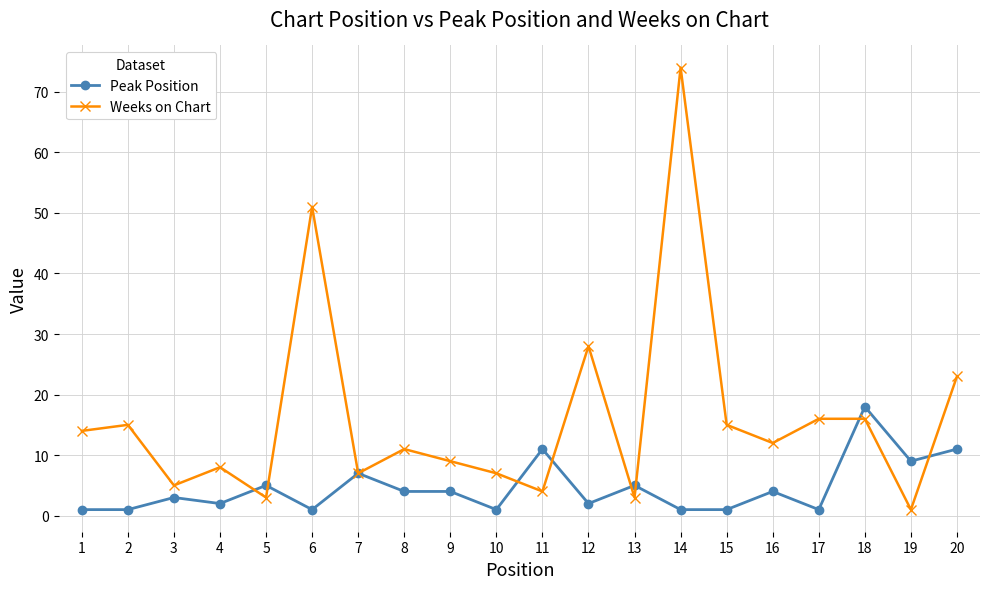

The Peak Position series shows 9 at 19. True or false?

True